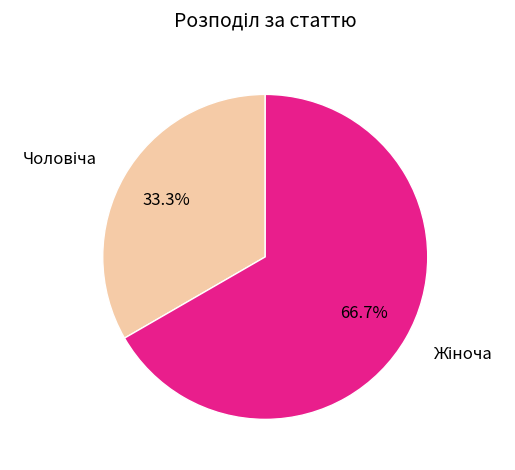

Is there a majority slice in this chart?

Yes